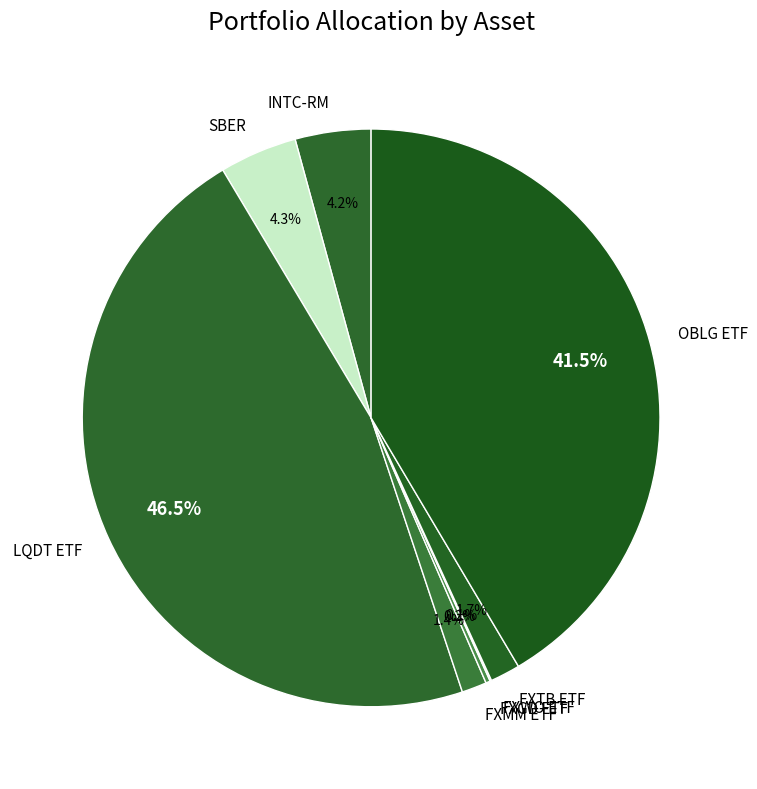

Does any single category account for the majority?

No